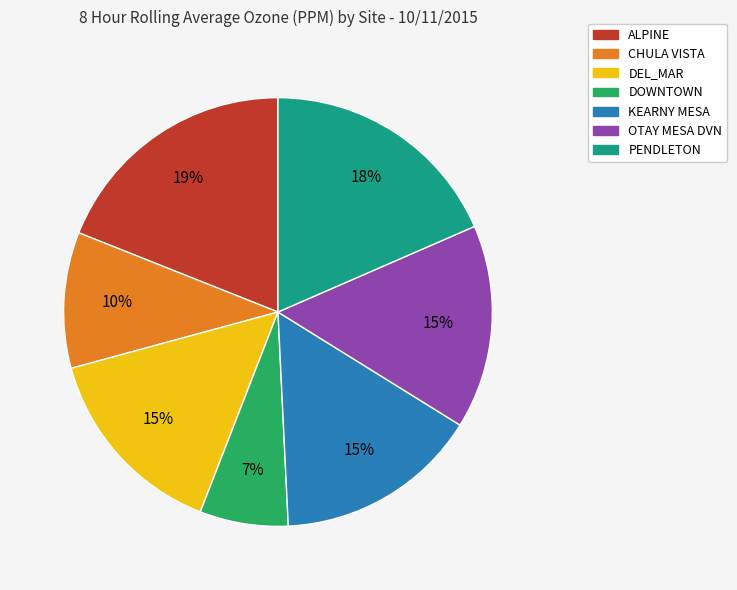

What percentage is the CHULA VISTA slice, to the nearest percent?

10%